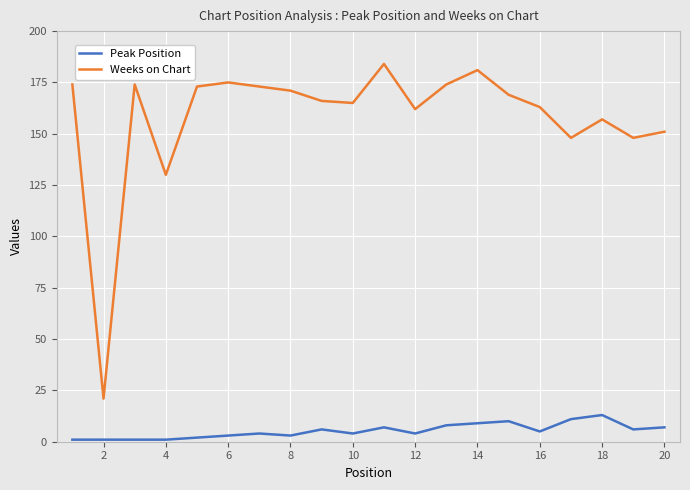

Reading left to right, transcribe all the data shown in this chart.

Peak Position: 1	1	1	1	2	3	4	3	6	4	7	4	8	9	10	5	11	13	6	7
Weeks on Chart: 174	21	174	130	173	175	173	171	166	165	184	162	174	181	169	163	148	157	148	151